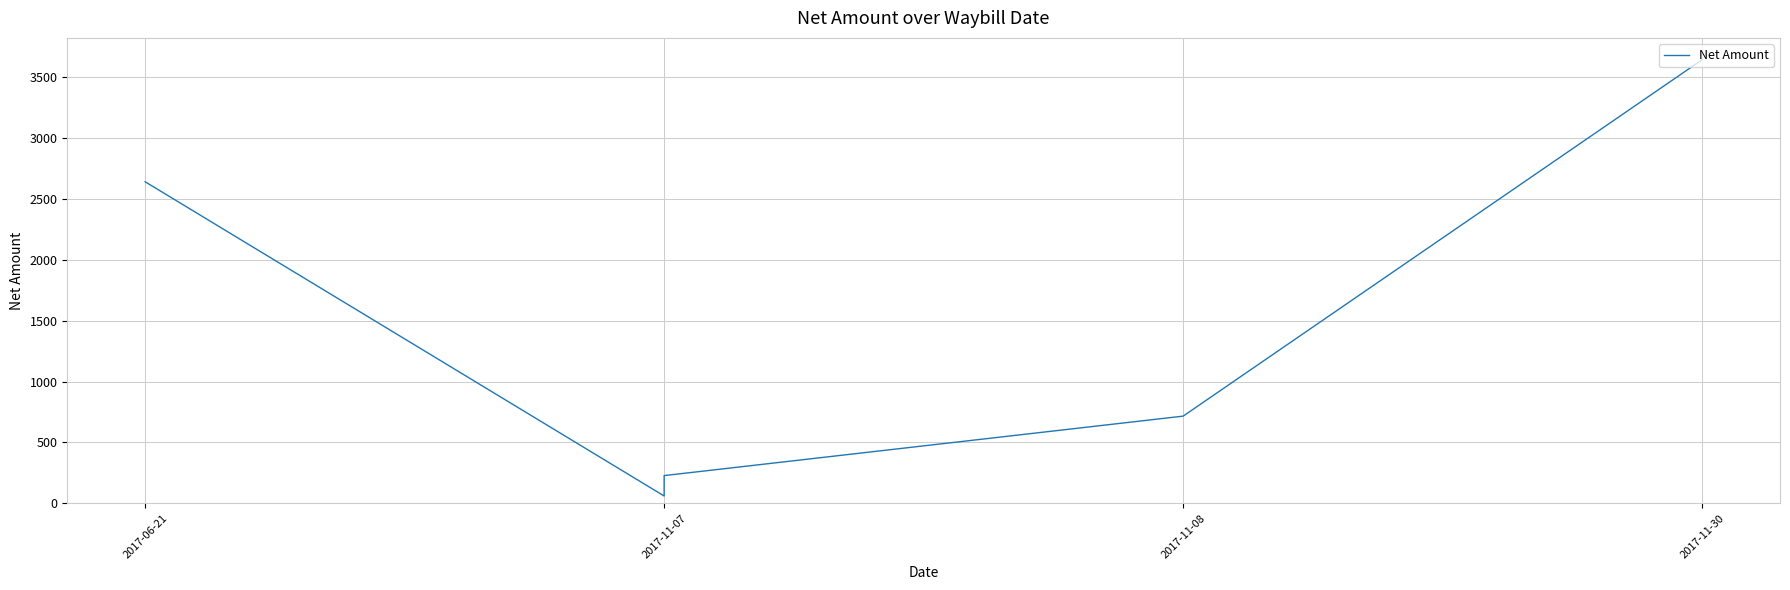

How many data points are above 716?

3